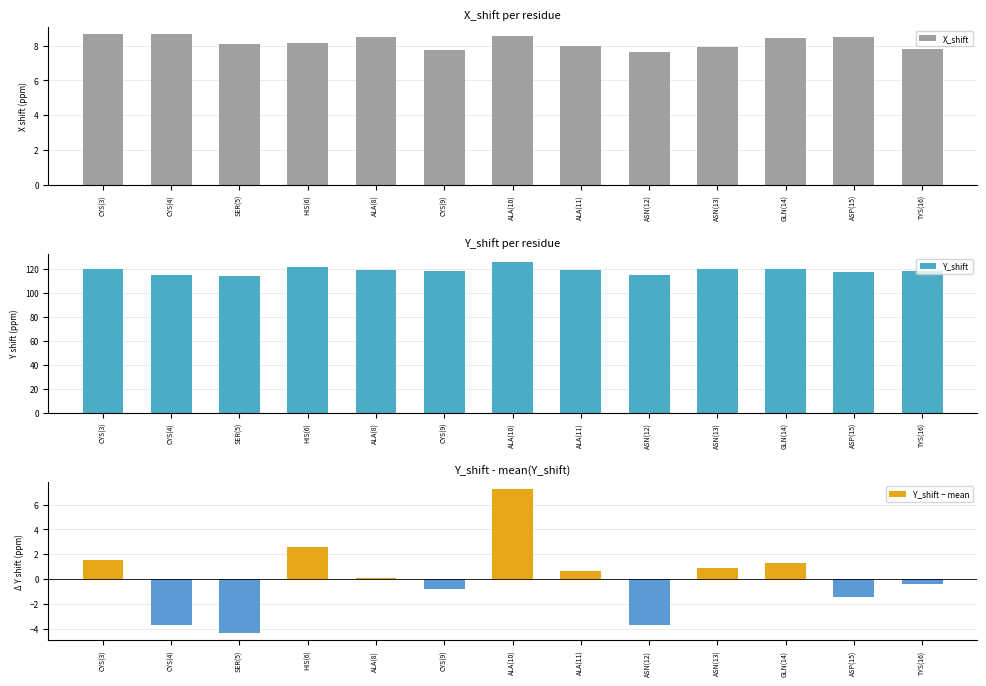

Rank the series by their maximum value, from highest to lowest.

Y_shift, X_shift, Y_shift − mean